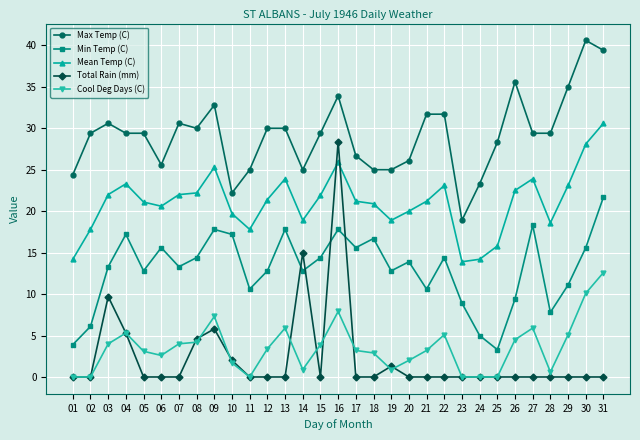

Which series changed the most between 15 and 22?

Max Temp (C)